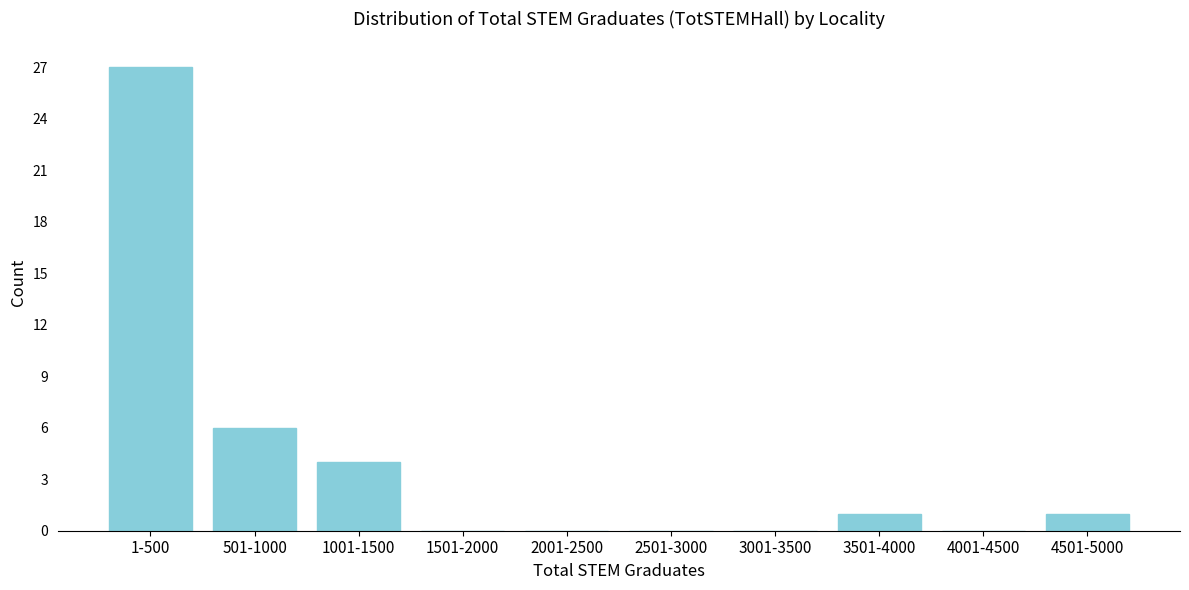

Reading left to right, transcribe all the data shown in this chart.

1-500=27	501-1000=6	1001-1500=4	1501-2000=0	2001-2500=0	2501-3000=0	3001-3500=0	3501-4000=1	4001-4500=0	4501-5000=1